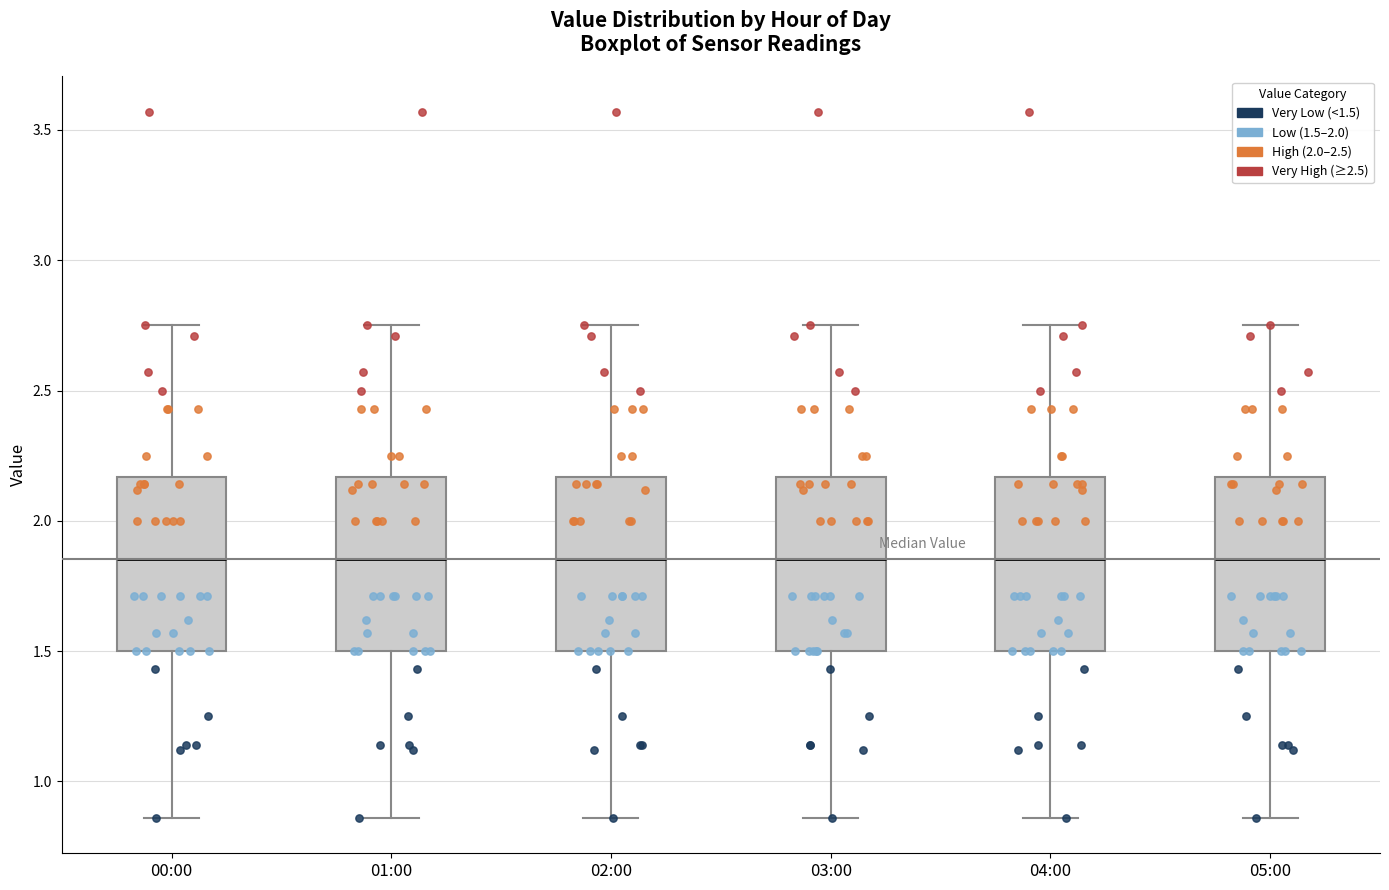

Reading left to right, read every box against the y-axis: the position of its median line, the range the box covers, and the ends of its whiskers. The values are not printed on the chart, so give them approximately, as read against the axis.

00:00: median 1.85, box 1.50 to 2.15, whiskers 0.85 to 2.75
01:00: median 1.85, box 1.50 to 2.15, whiskers 0.85 to 2.75
02:00: median 1.85, box 1.50 to 2.15, whiskers 0.85 to 2.75
03:00: median 1.85, box 1.50 to 2.15, whiskers 0.85 to 2.75
04:00: median 1.85, box 1.50 to 2.15, whiskers 0.85 to 2.75
05:00: median 1.85, box 1.50 to 2.15, whiskers 0.85 to 2.75